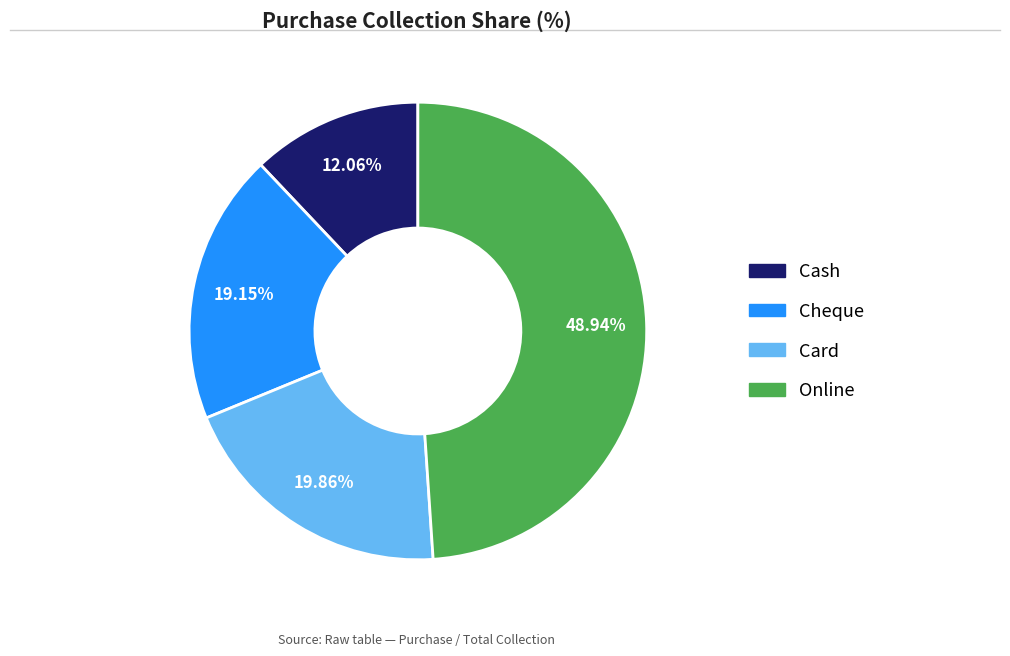

To the nearest percent, what percentage of the pie is Cash?

12%